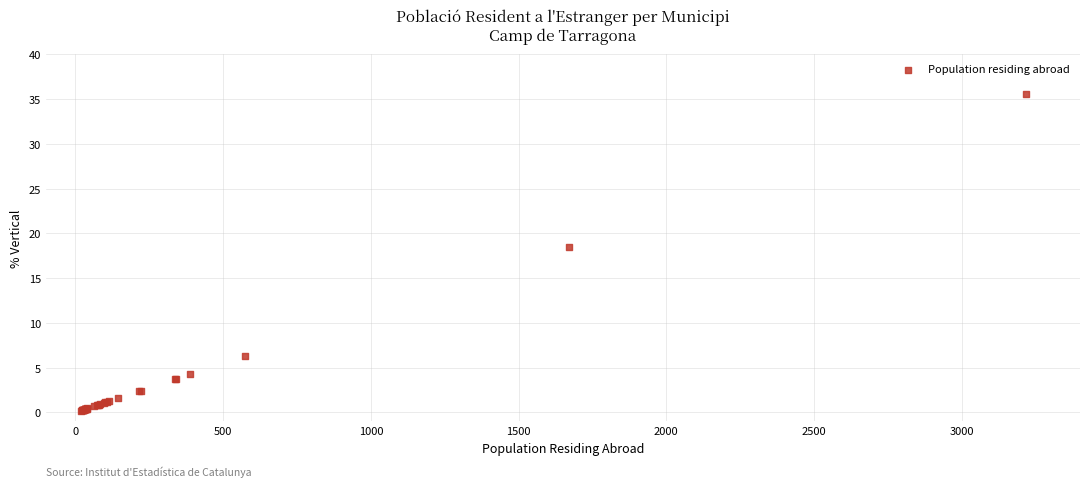

What Y value in the scatter plot is closest to 17?

18.5